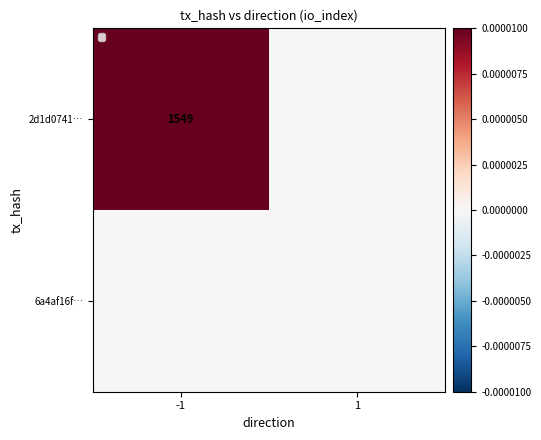

True or false: 2d1d0741… has a value of 1549 at -1.

True